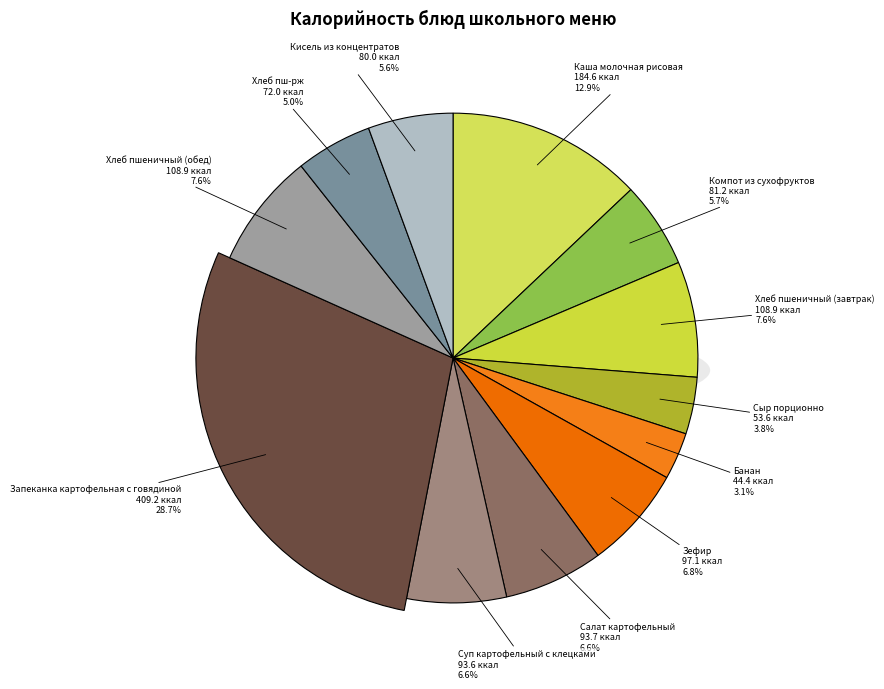

What percentage is the Салат картофельный slice, to the nearest percent?

7%